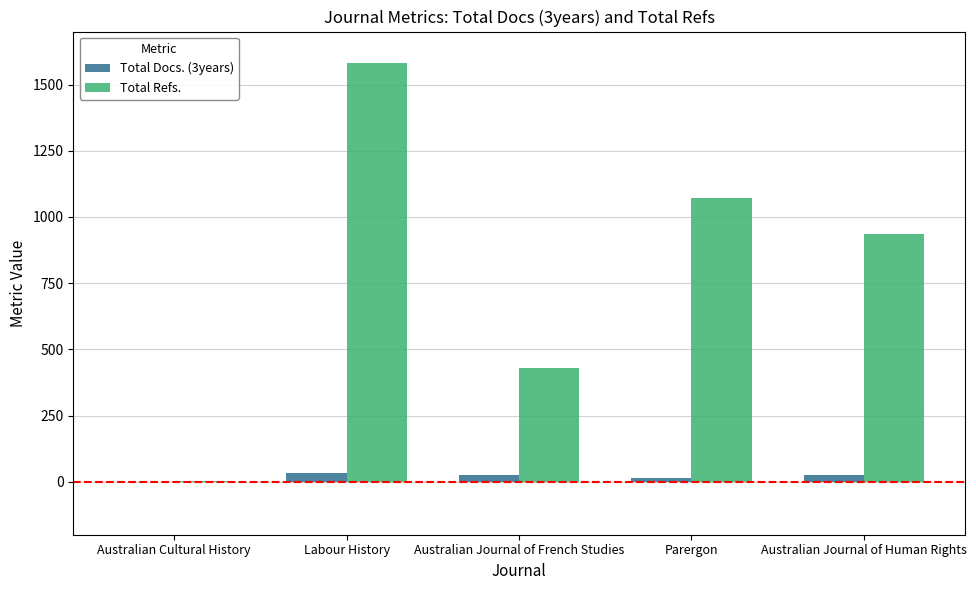

Which series has the largest range (max minus min)?

Total Refs.